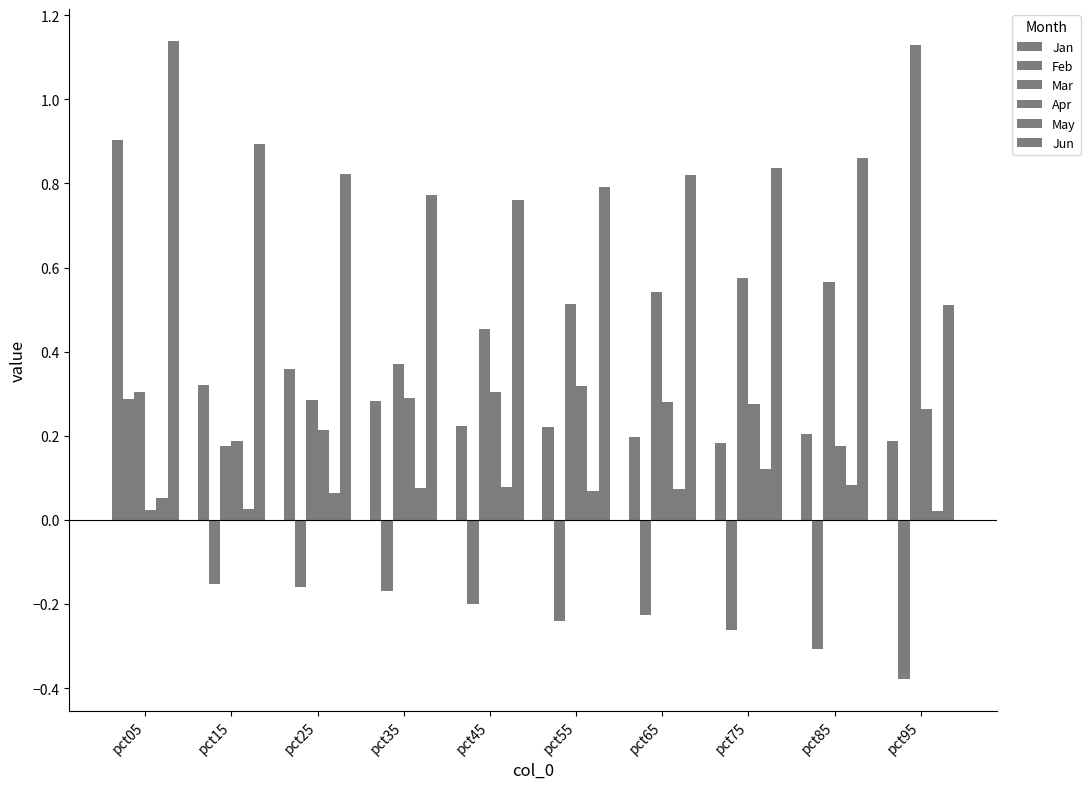

What is the total value across all series at pct75?

1.7